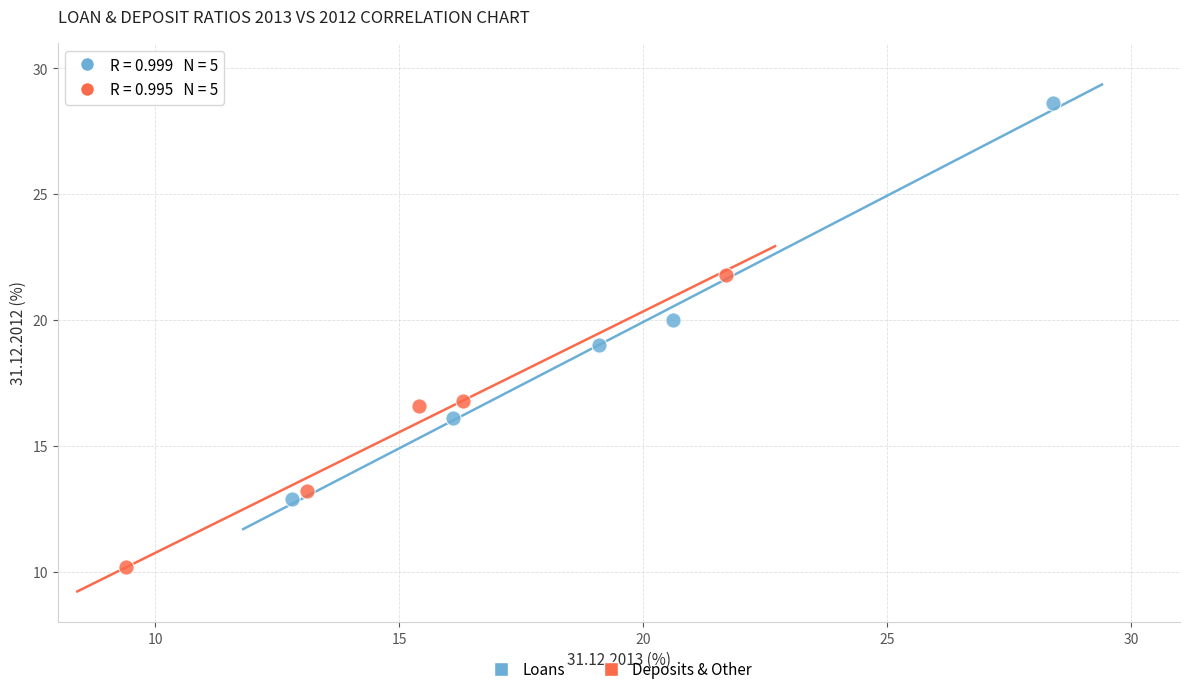

Which series contains the highest Y value?

Loans